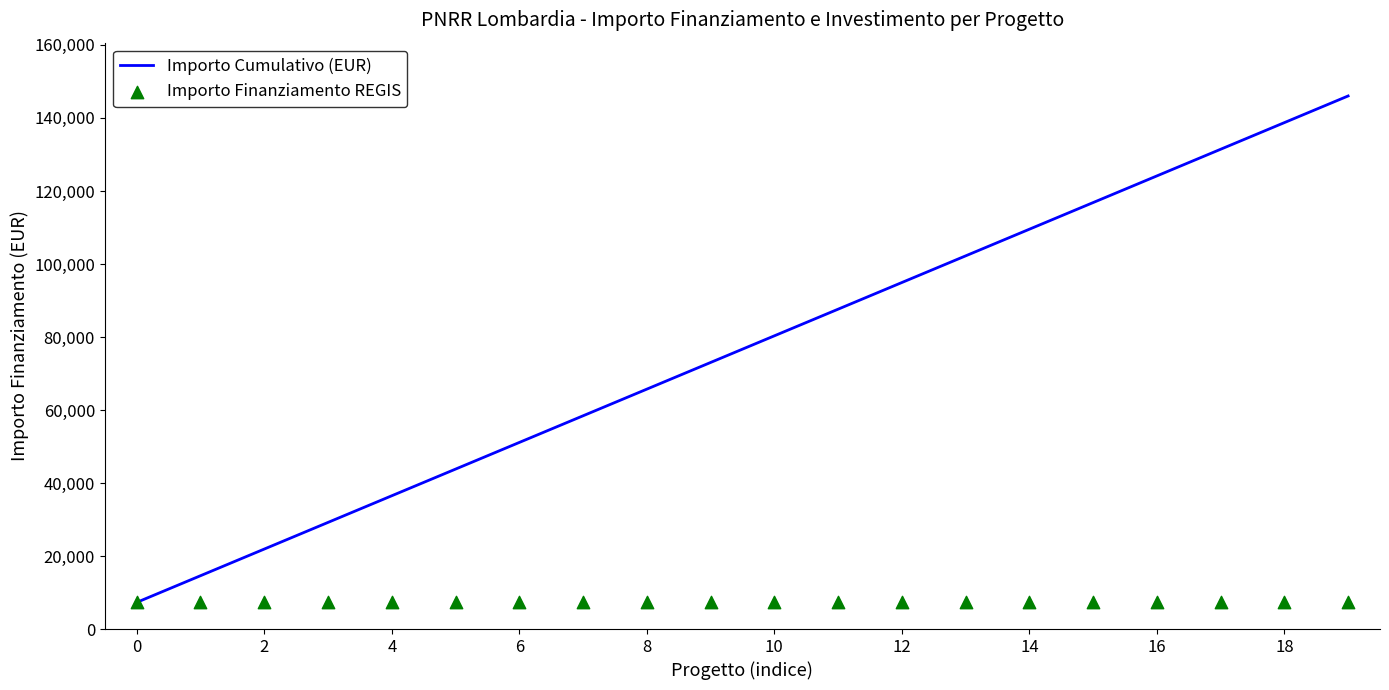

Which series reaches the minimum Y coordinate?

Importo Cumulativo (EUR)